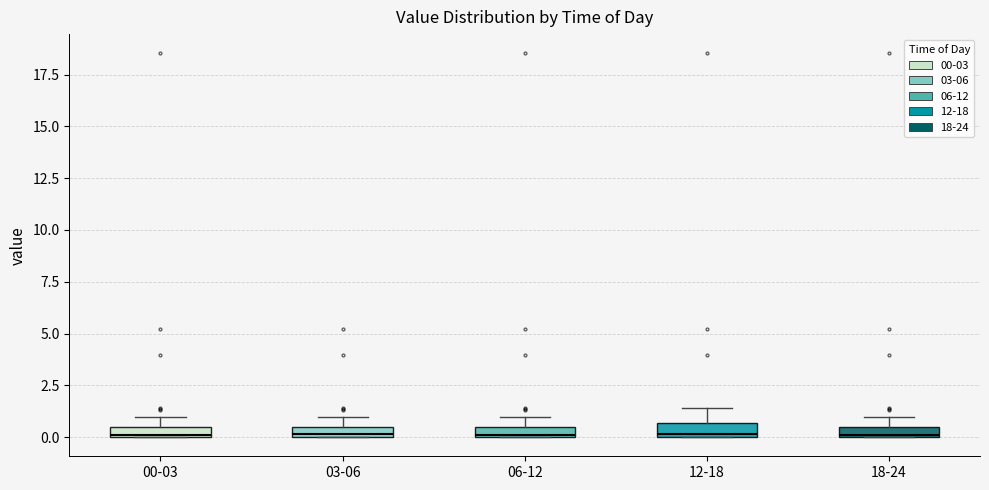

Where is the upper edge of the box for 00-03 on the y-axis? The values are not printed on the chart, so give them approximately, as read against the axis.

0.5